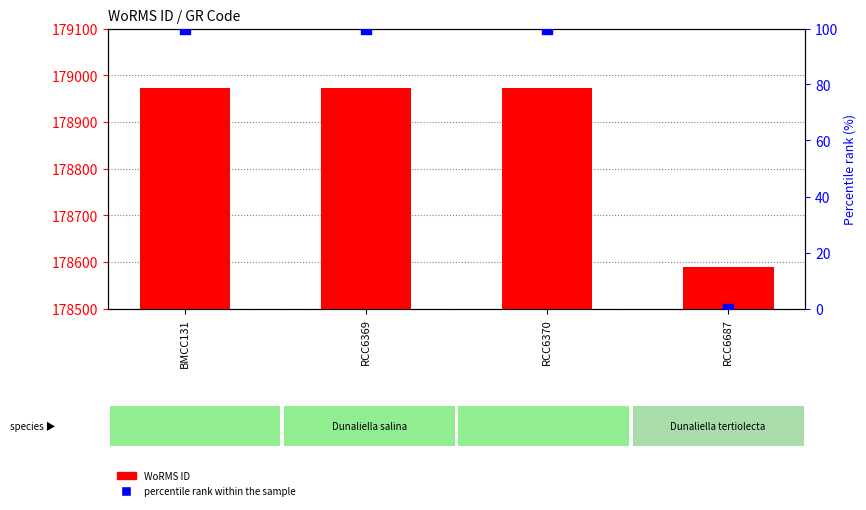

Which series reaches the minimum Y coordinate?

percentile rank within the sample